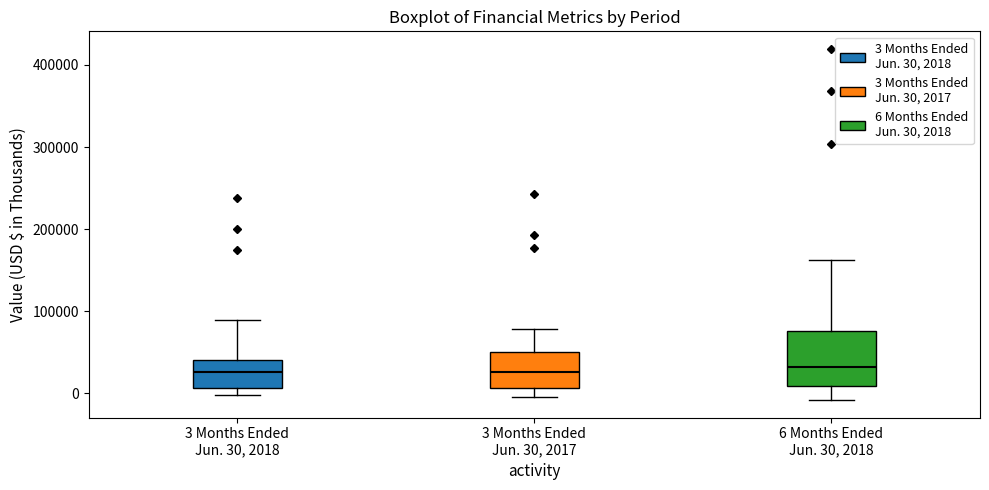

Reading left to right, transcribe this box plot: for each box, give where its median line is, the range the box spans, and where its two whiskers end, as read against the y-axis. The values are not printed on the chart, so give them approximately, as read against the axis.

3 Months Ended Jun. 30, 2018: median 30000, box 10000 to 40000, whiskers 0 to 90000
3 Months Ended Jun. 30, 2017: median 30000, box 10000 to 50000, whiskers 0 to 80000
6 Months Ended Jun. 30, 2018: median 30000, box 10000 to 80000, whiskers -10000 to 160000